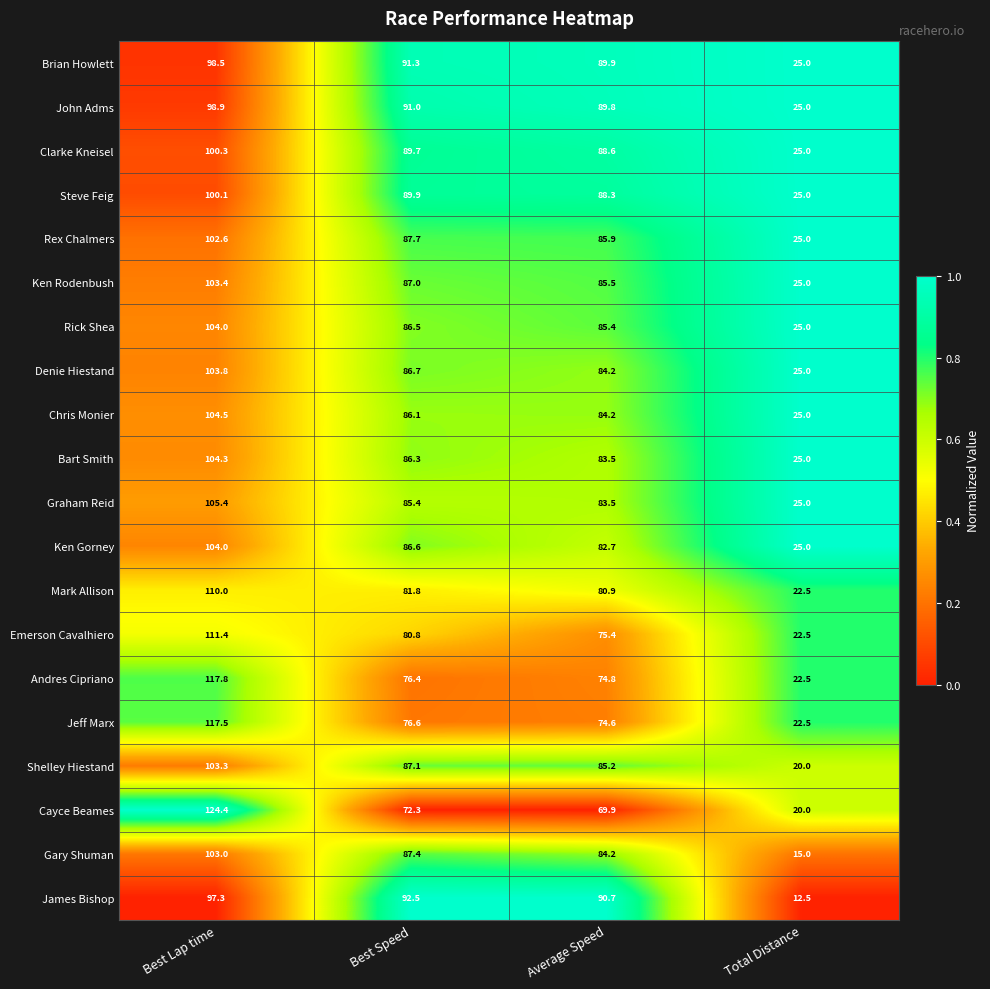

At which category is the sum across all series the highest?

Best Lap time